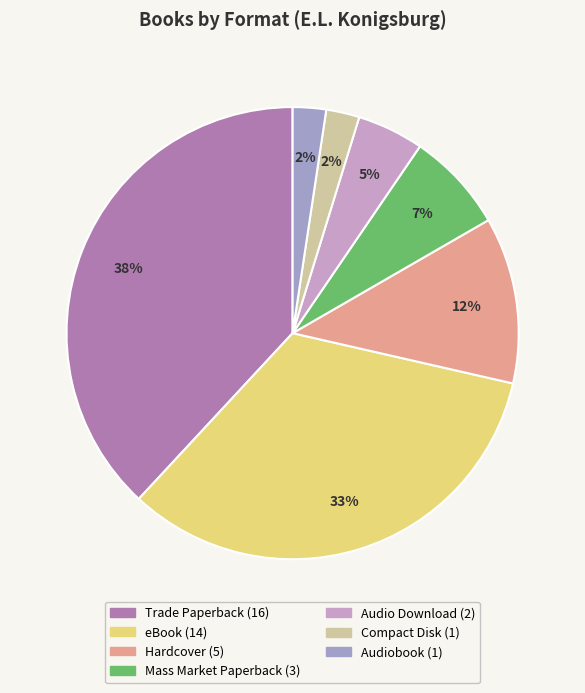

Count the number of slices in the pie.

7